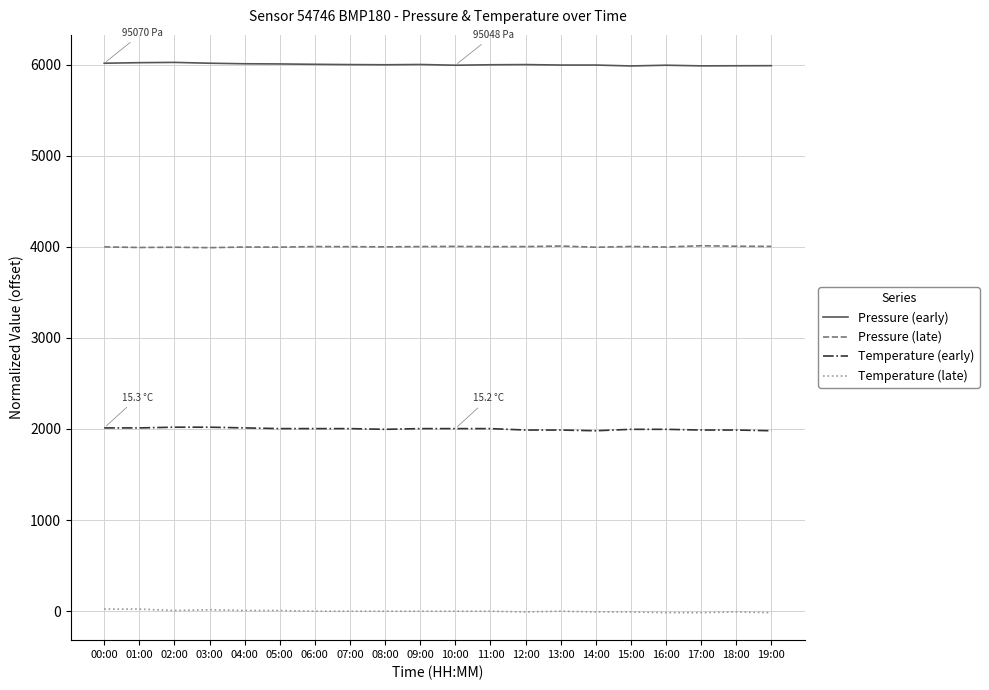

Is the value of Temperature (early) at 08:00 greater than the value of Temperature (late) at 11:00?

Yes